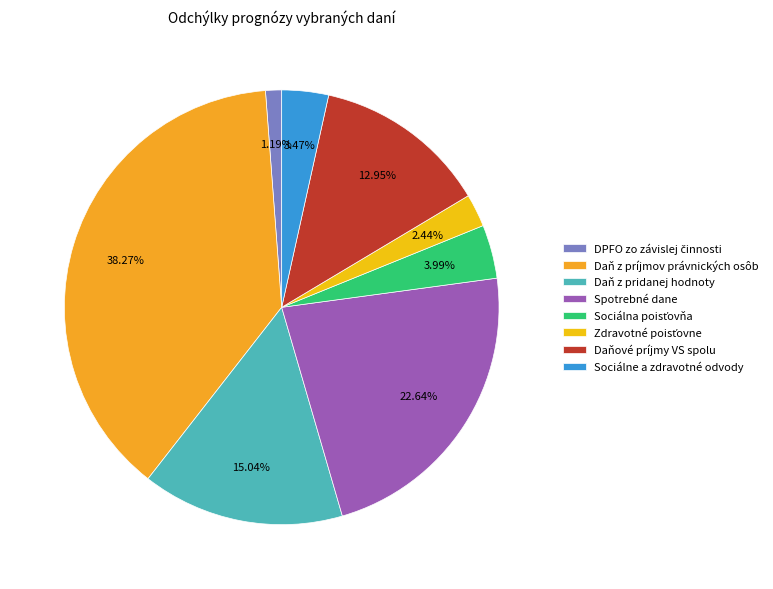

The Daňové príjmy VS spolu slice represents 5% of the pie. True or false?

False